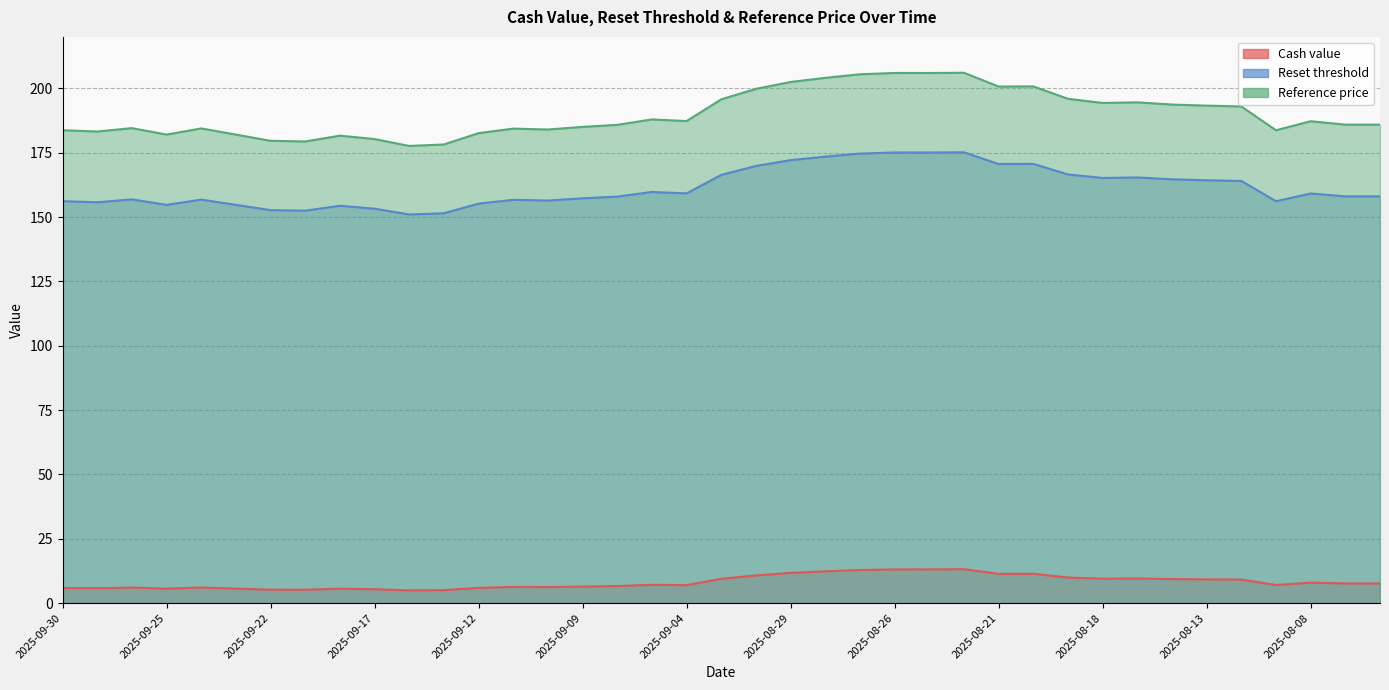

What is the difference between the Reset threshold values at 2025-09-02 and 2025-09-03?

3.5